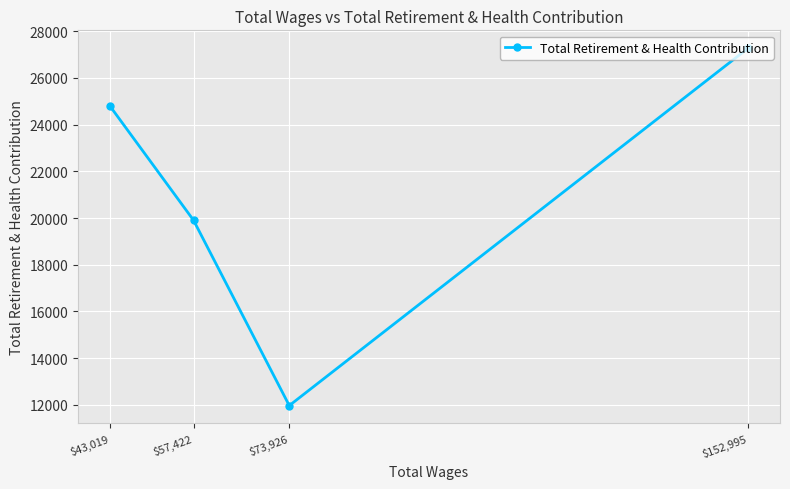

Which label corresponds to the smallest value in the chart?

$73,926